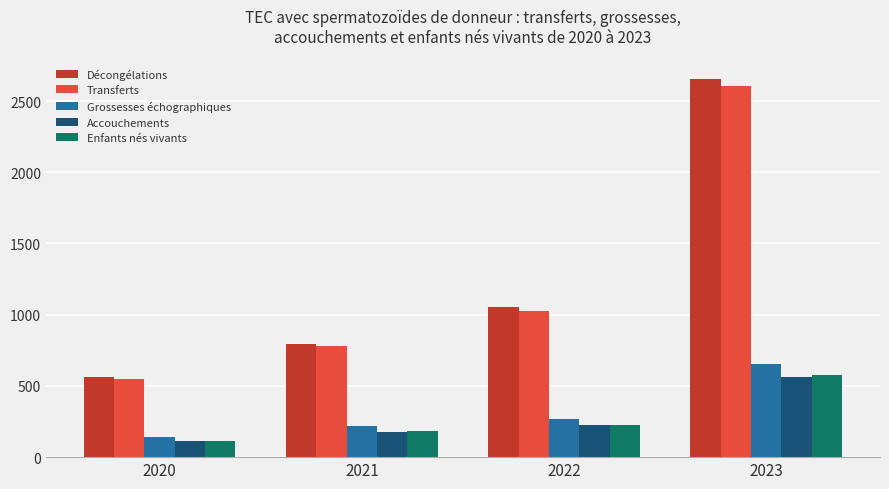

At how many categories does at least one series exceed 1171?

1